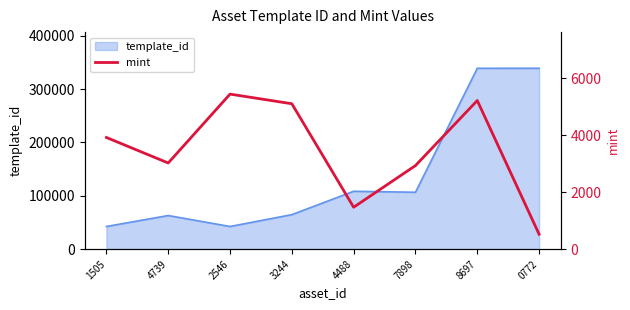

Is it true that template_id equals 339228 at 8697?

True